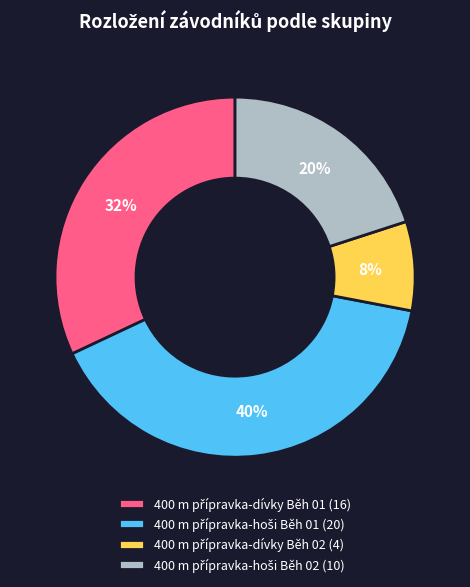

Is there any slice that represents more than half of the pie?

No